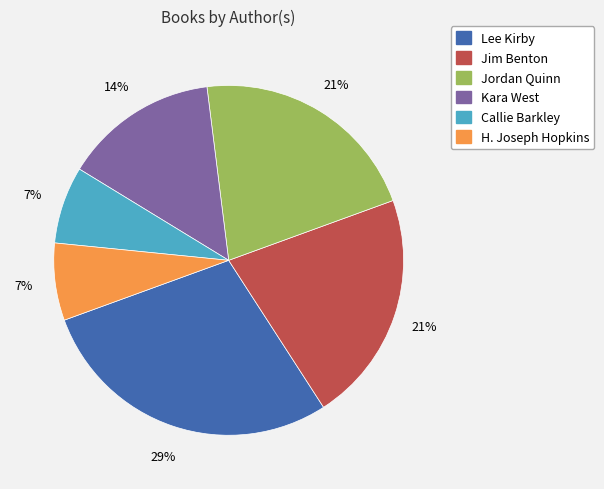

How many slices are in this pie chart?

6